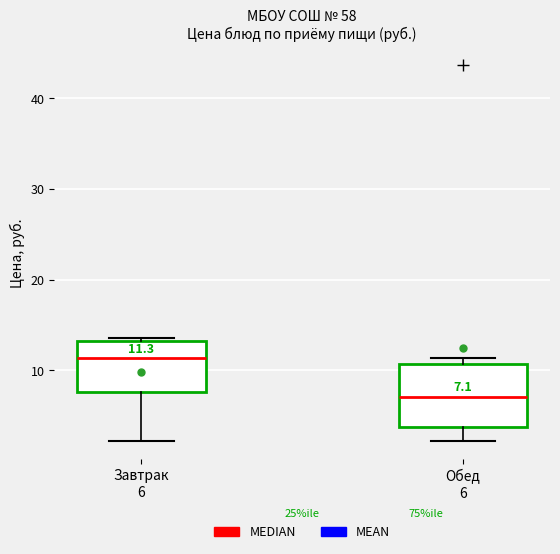

Comparing the boxes themselves (not the whiskers), which one is the tallest?

Обед 6